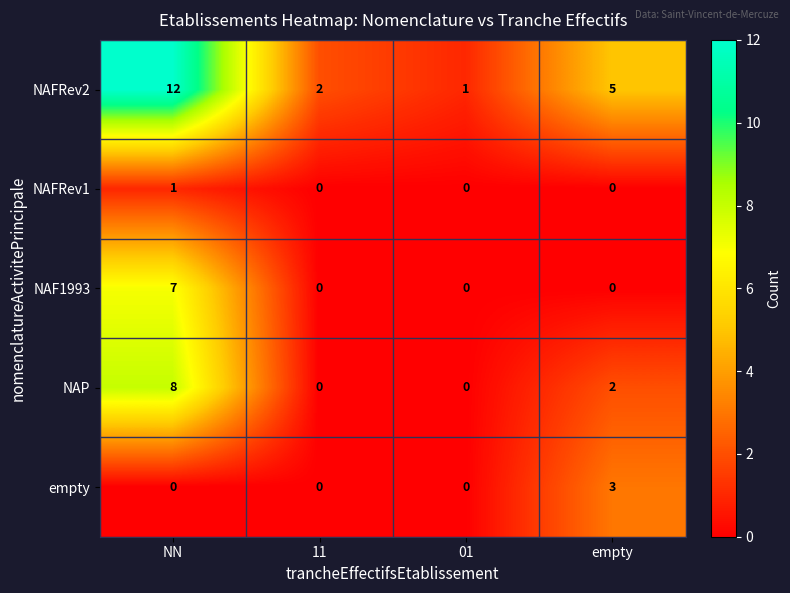

What is the difference between the second highest and second lowest values in the NAFRev2 series?

3